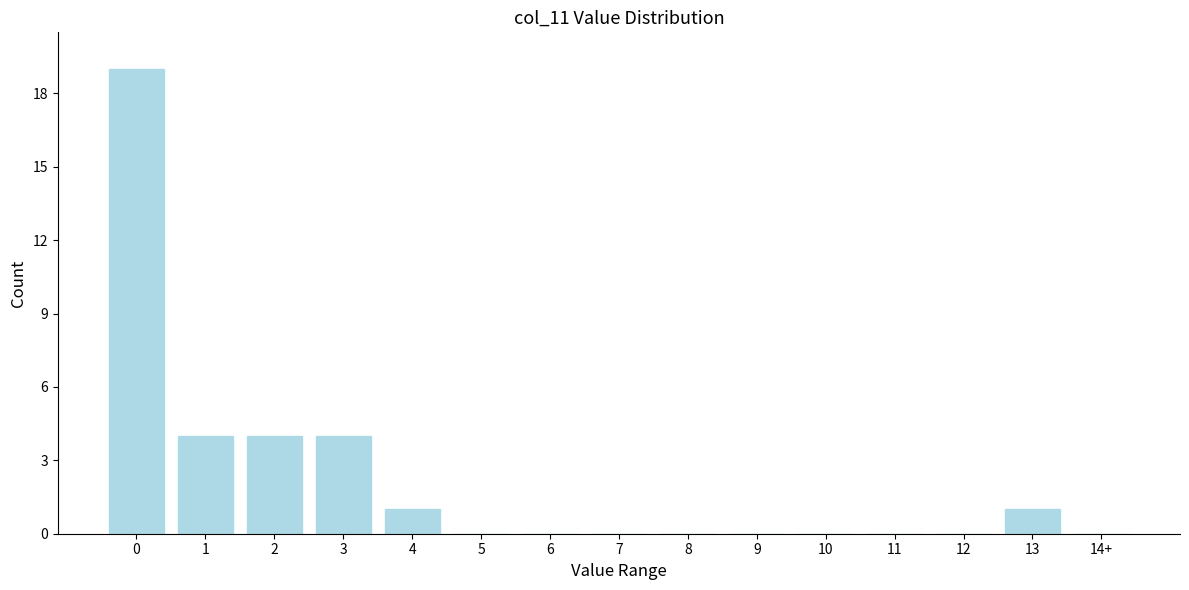

Reading right to left, transcribe all the data shown in this chart.

14+=0	13=1	12=0	11=0	10=0	9=0	8=0	7=0	6=0	5=0	4=1	3=4	2=4	1=4	0=19